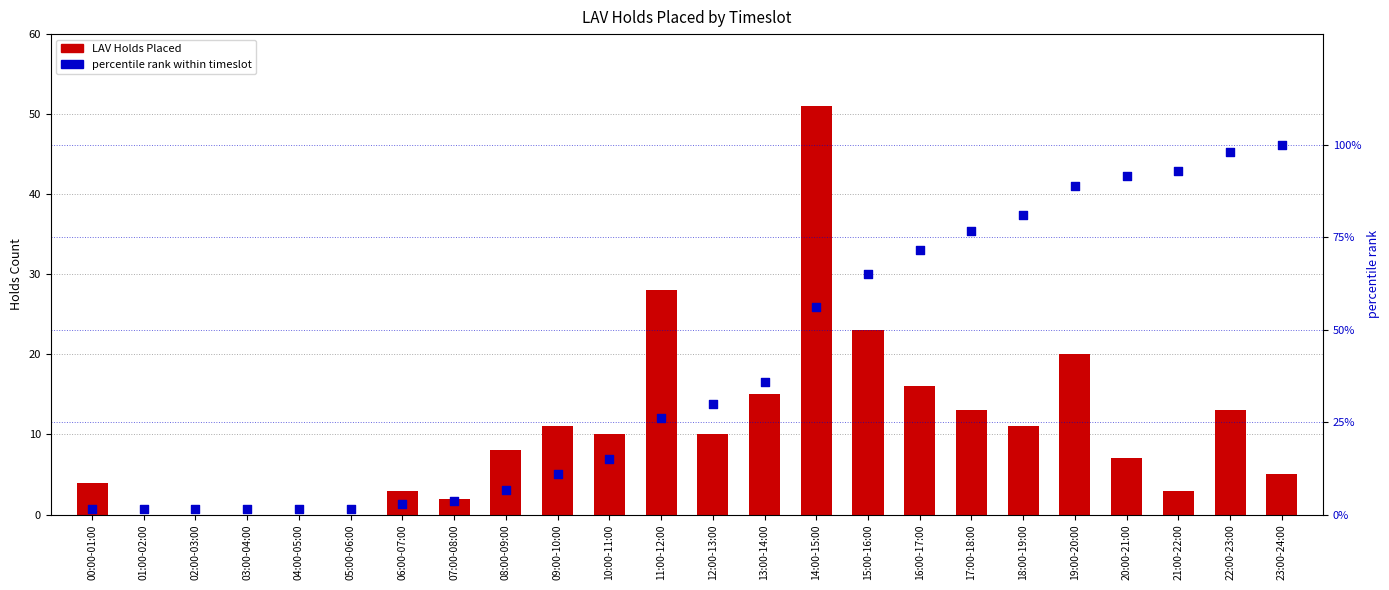

Which series contains the lowest Y value?

LAV Holds Placed